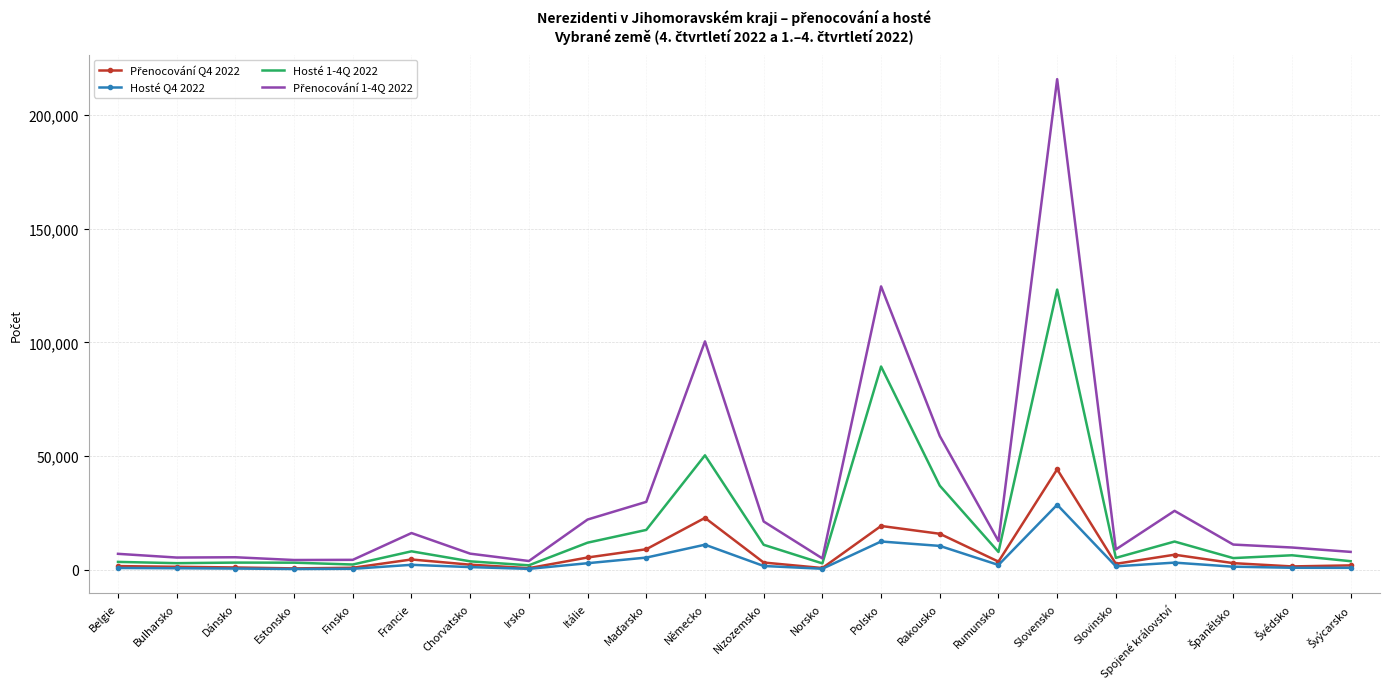

What is the greatest value displayed?

215716